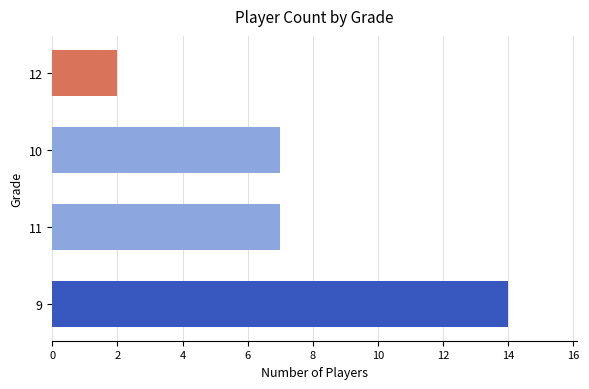

What is the change in value from 11 to 12?

-5